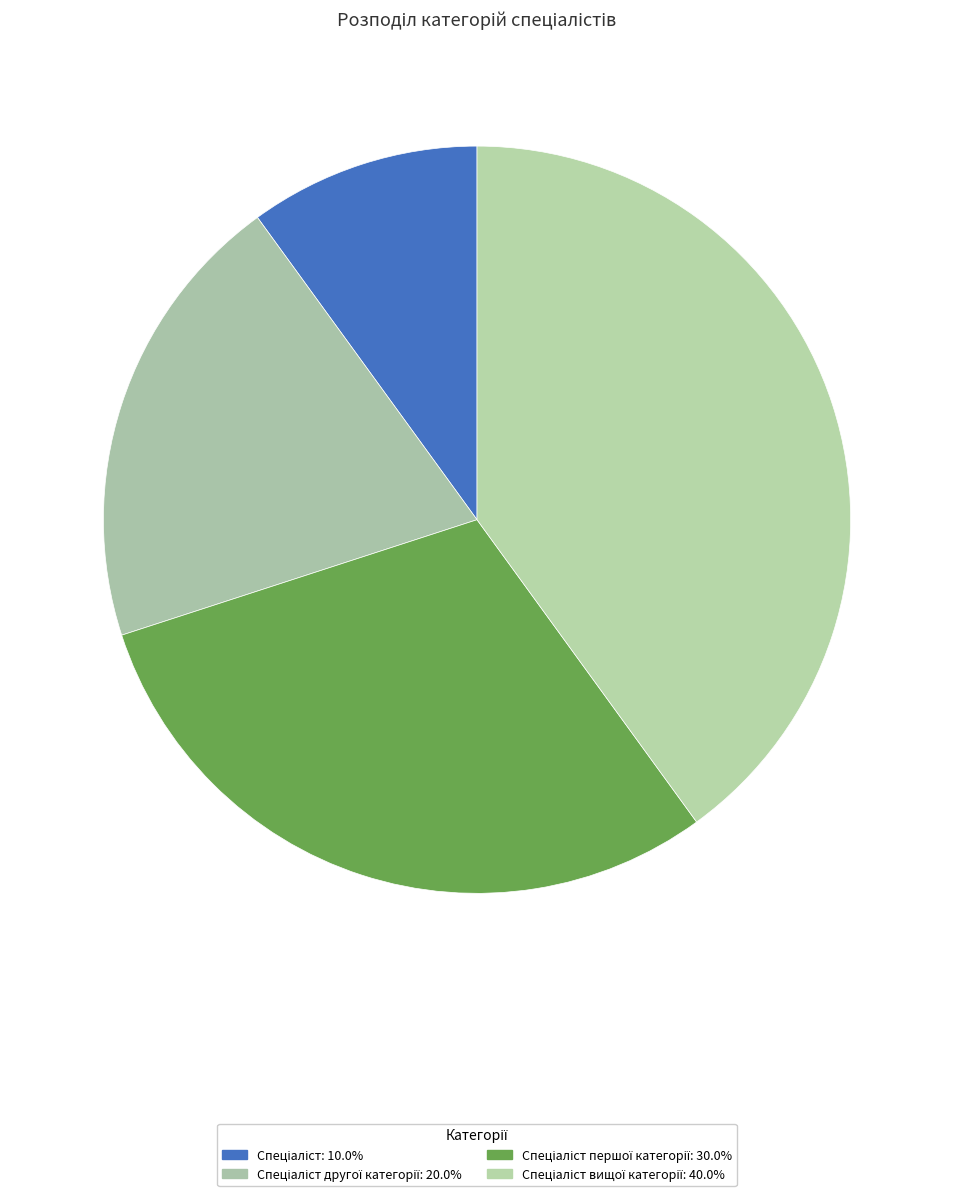

How many slices are in this pie chart?

4